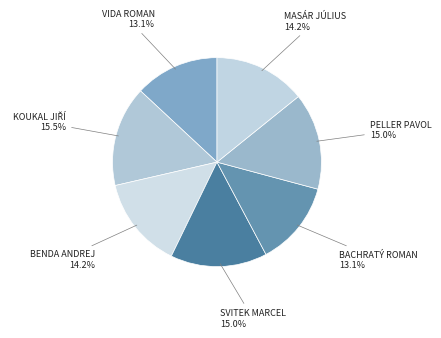

To the nearest percent, what is the difference between the largest and smallest slice percentages?

2%